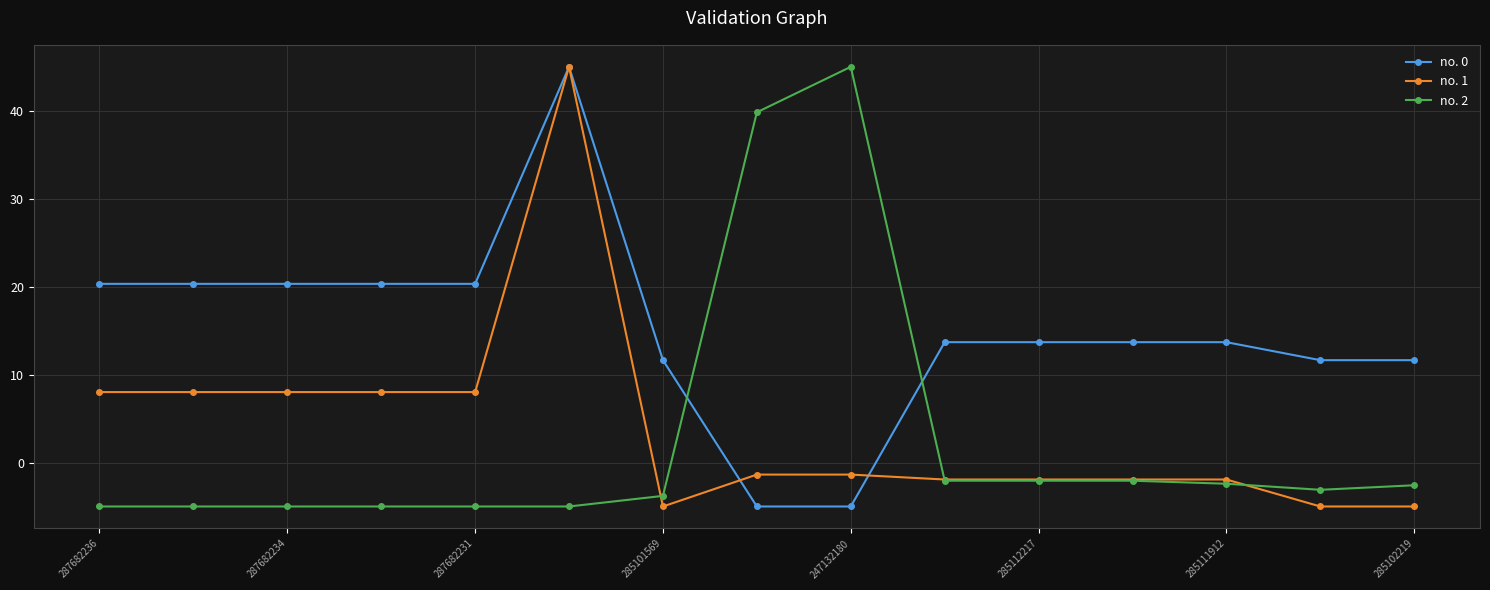

What is the lowest value of the no. 1 series?

-5.0